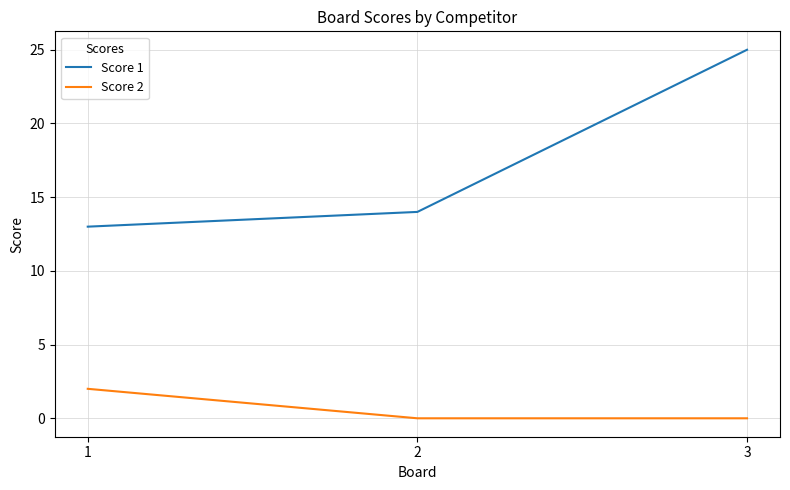

Which series has the widest spread of values?

Score 1